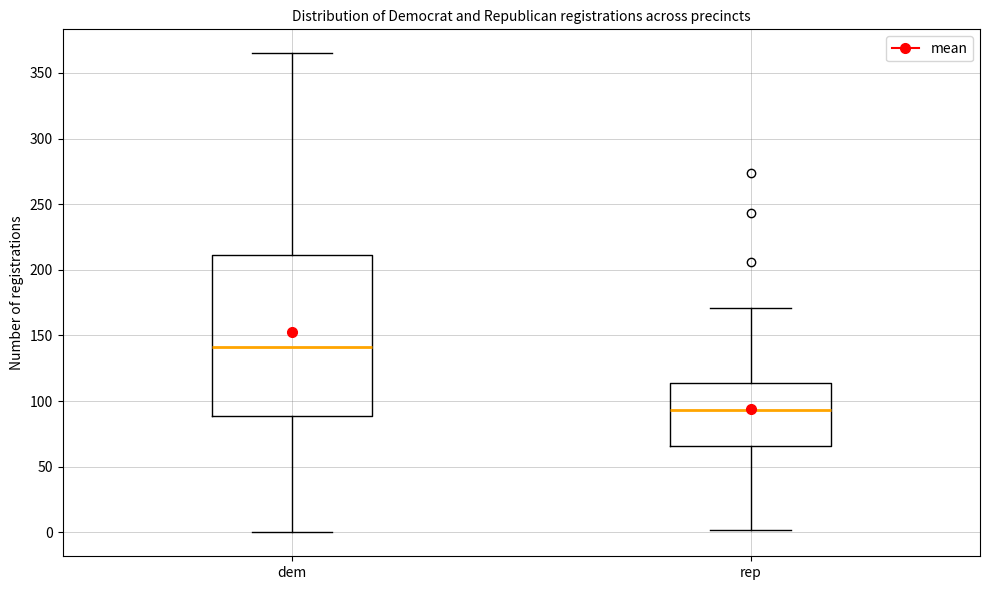

Reading left to right, transcribe this box plot: for each box, give where its median line is, the range the box spans, and where its two whiskers end, as read against the y-axis. The values are not printed on the chart, so give them approximately, as read against the axis.

dem: median 140, box 90 to 210, whiskers 0 to 365
rep: median 95, box 65 to 115, whiskers 0 to 170